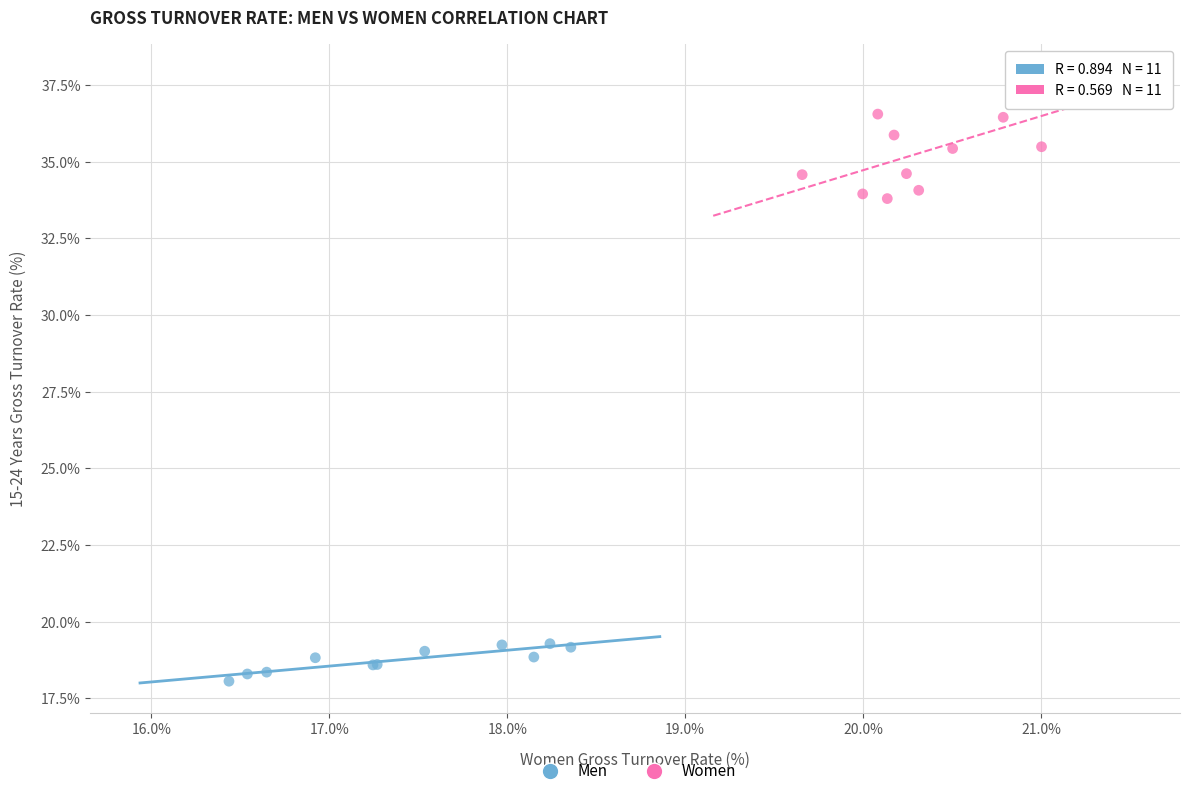

Which series reaches the maximum Y coordinate?

Women